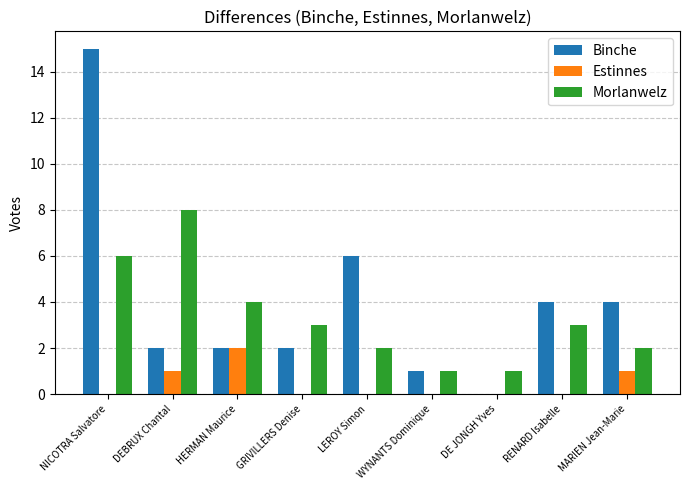

True or false: Estinnes has a value of -1 at NICOTRA Salvatore.

False